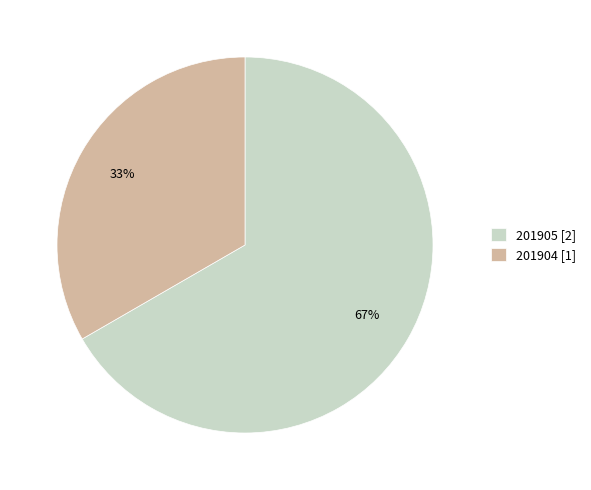

How many slices are in this pie chart?

2